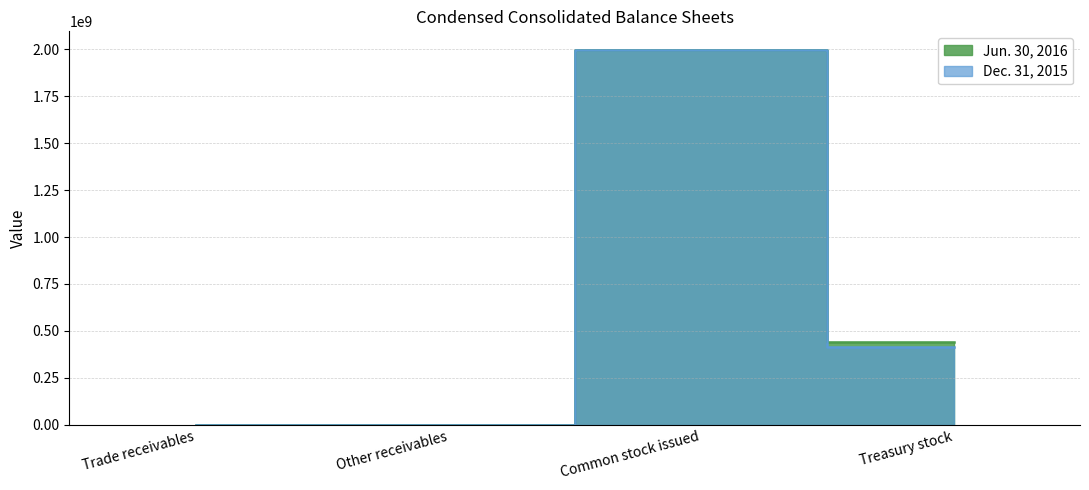

How many data points in Jun. 30, 2016 are less than 441480348?

2